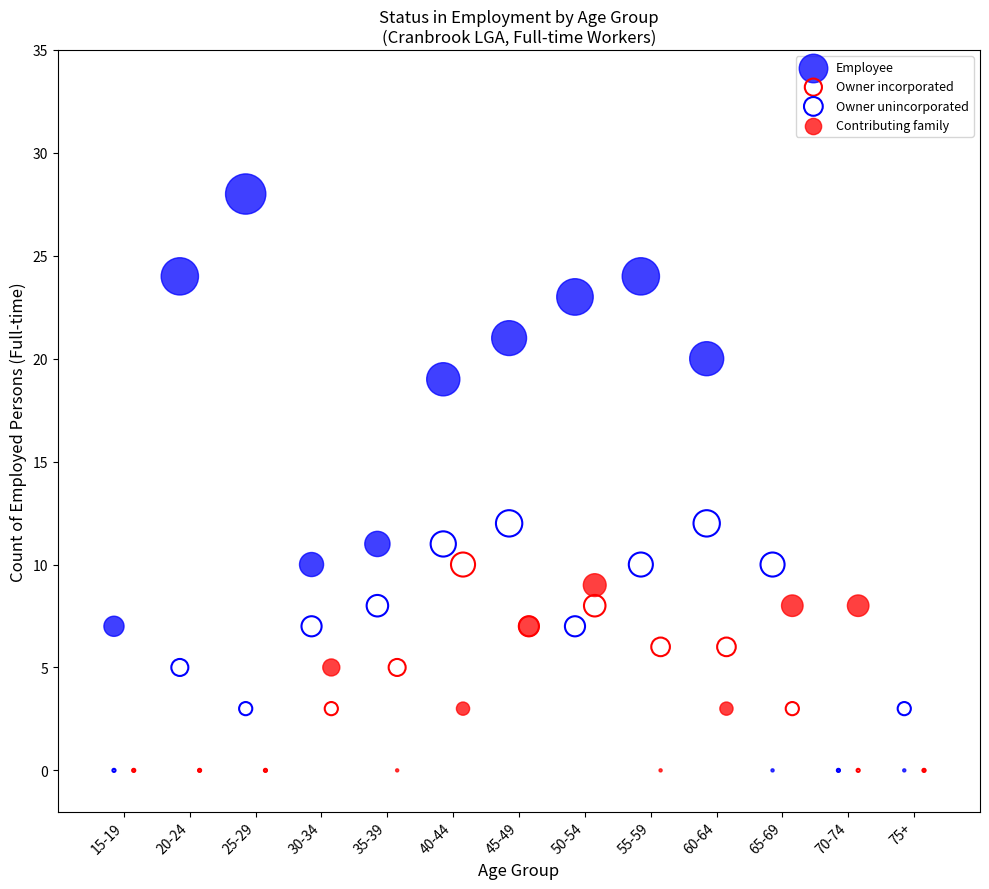

Which series has the widest spread of Y values?

Employee